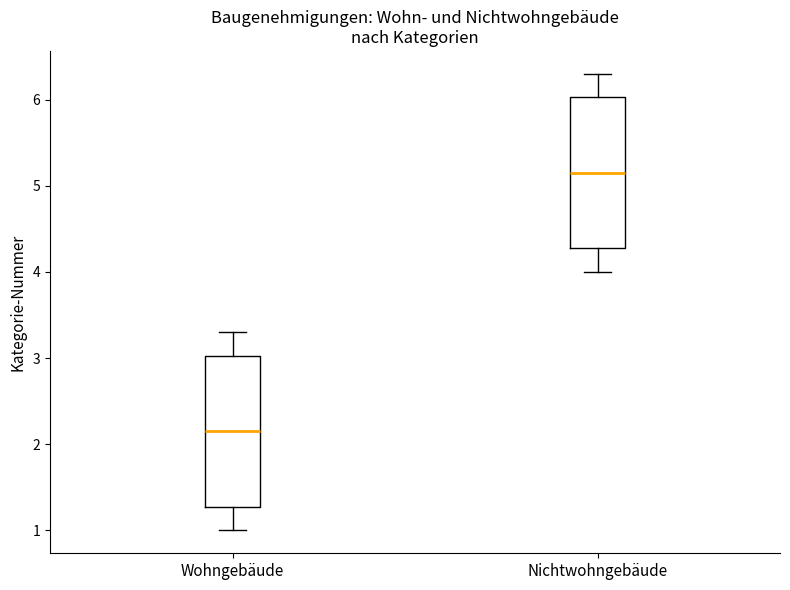

Where does the upper whisker of the box for Wohngebäude end on the y-axis? The values are not printed on the chart, so give them approximately, as read against the axis.

3.3